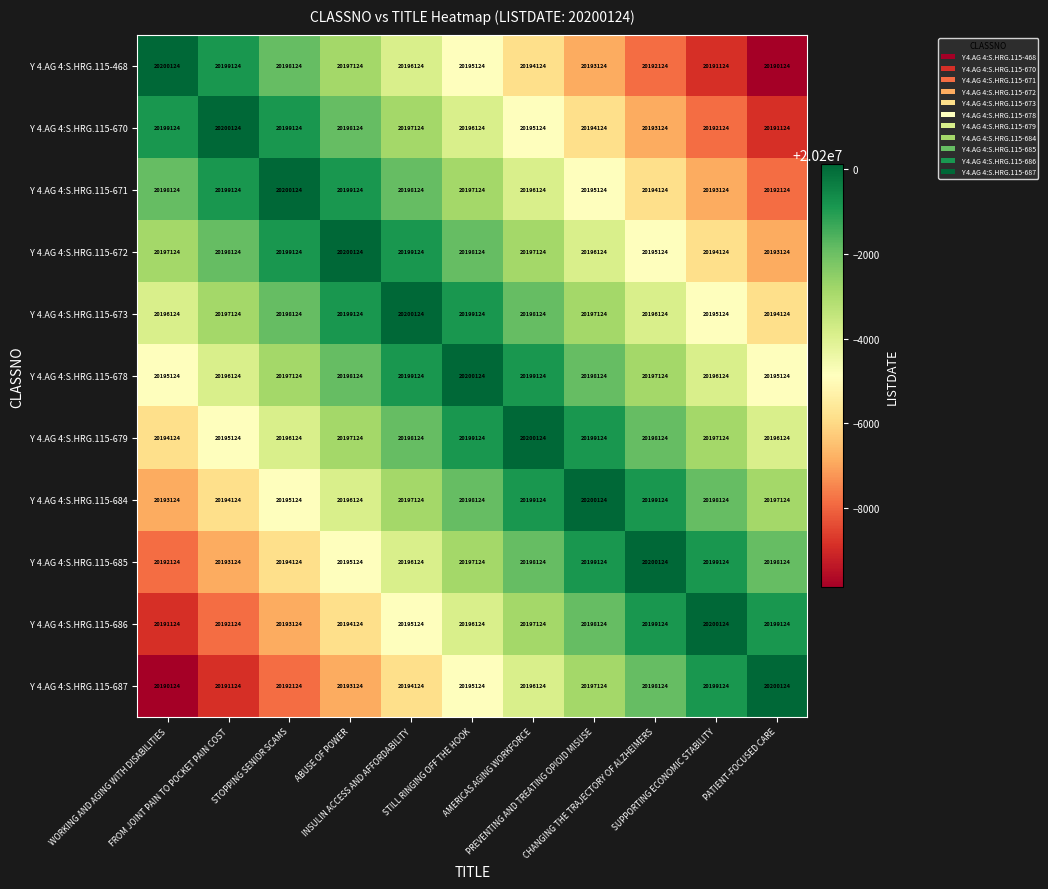

How many Y 4.AG 4:S.HRG.115-671 values are between 20194124 and 20199124?

8